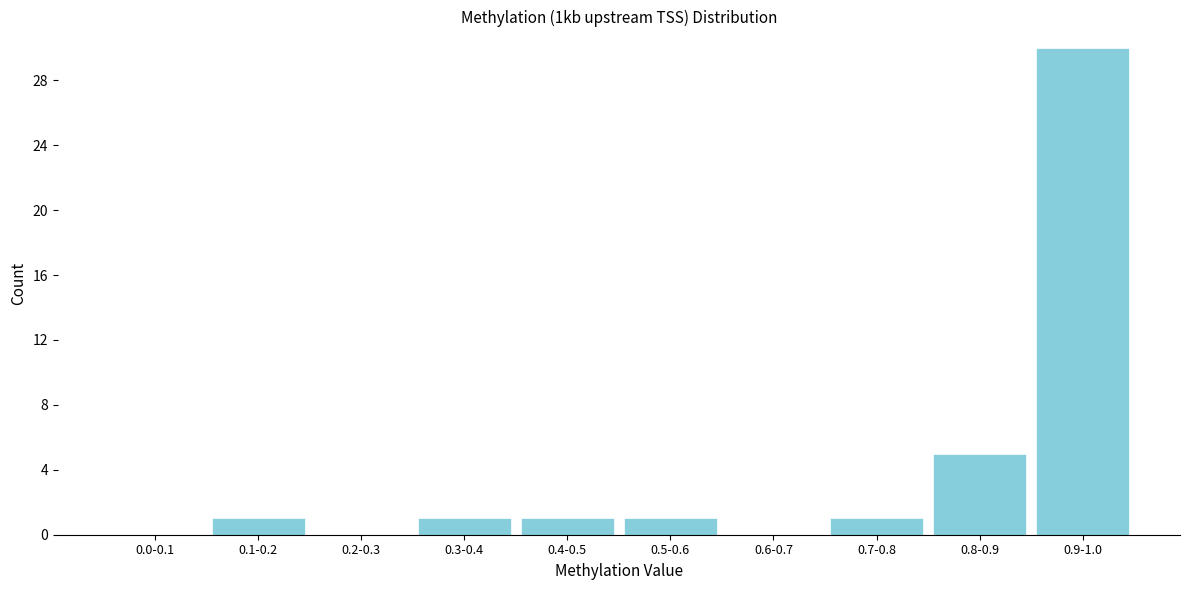

Reading right to left, what are all the values shown in this chart?

0.9-1.0=30	0.8-0.9=5	0.7-0.8=1	0.6-0.7=0	0.5-0.6=1	0.4-0.5=1	0.3-0.4=1	0.2-0.3=0	0.1-0.2=1	0.0-0.1=0